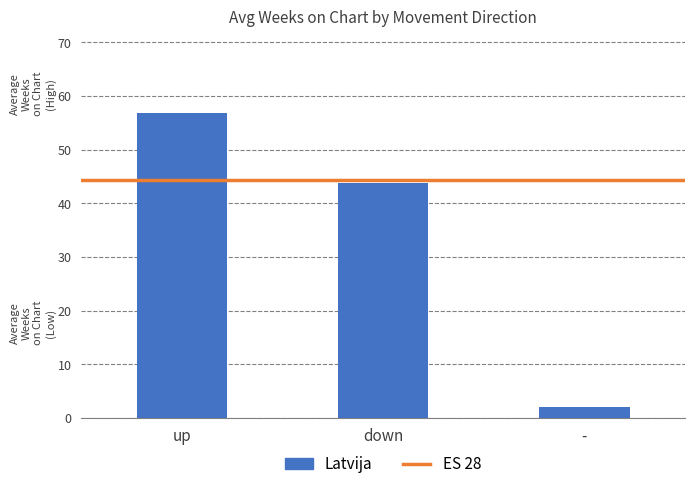

What value does the data have at up?

56.9